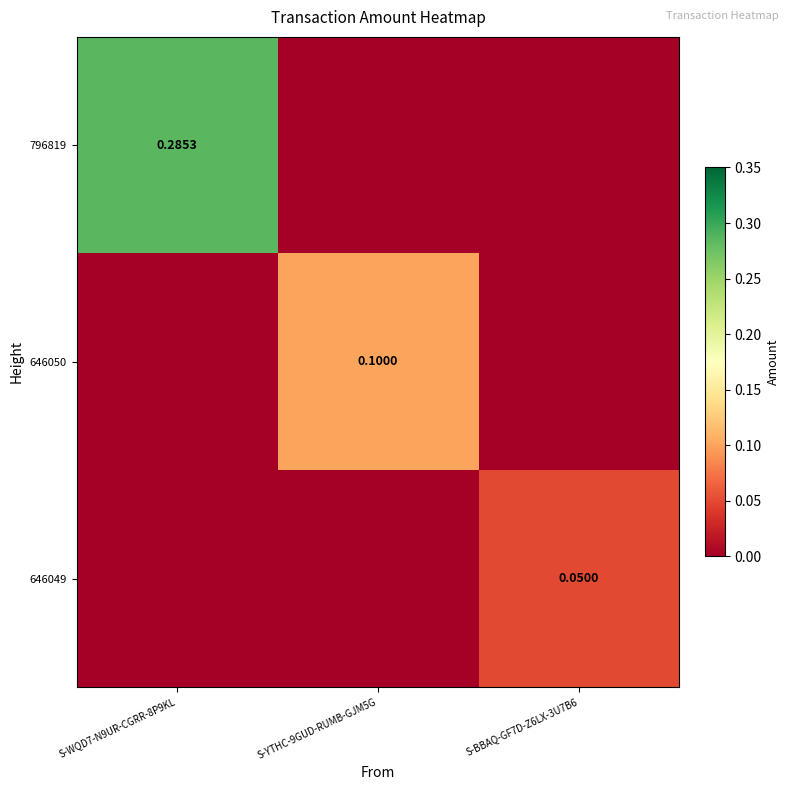

At S-WQD7-N9UR-CGRR-8P9KL, list the series in order from smallest to largest.

646050, 646049, 796819